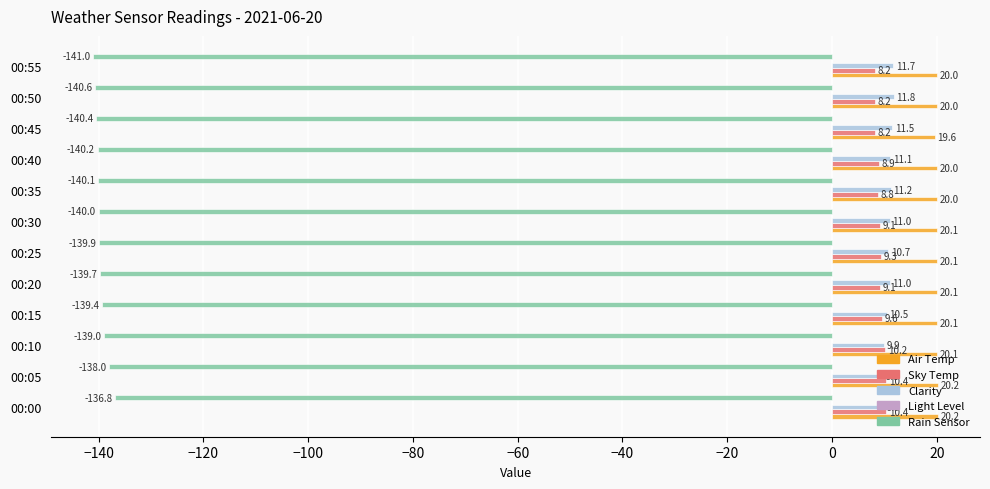

What is the maximum value shown in the chart?

20.2